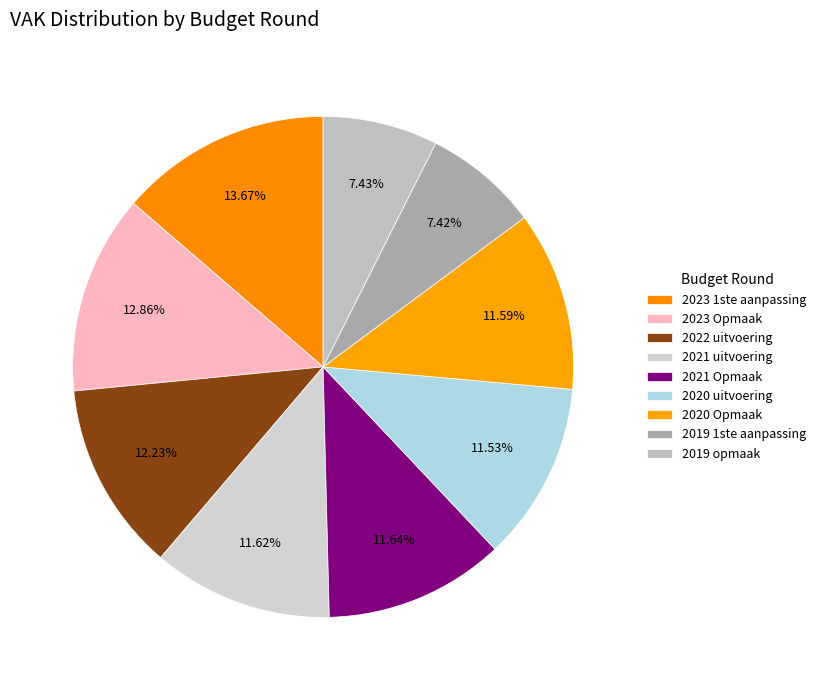

To the nearest percent, what is the average slice percentage?

11%